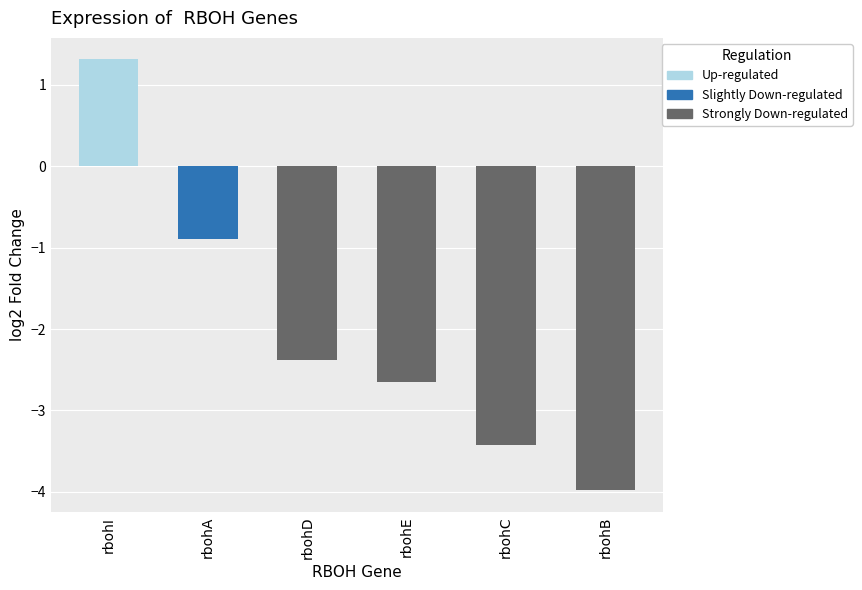

List the labels in order of value, largest first.

rbohI, rbohA, rbohD, rbohE, rbohC, rbohB